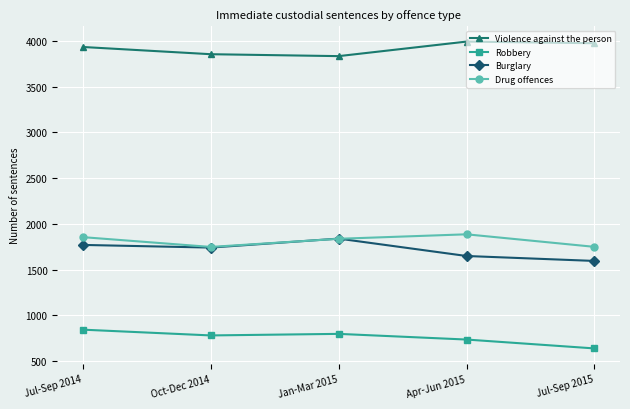

At Jul-Sep 2014, list the series in order from smallest to largest.

Robbery, Burglary, Drug offences, Violence against the person